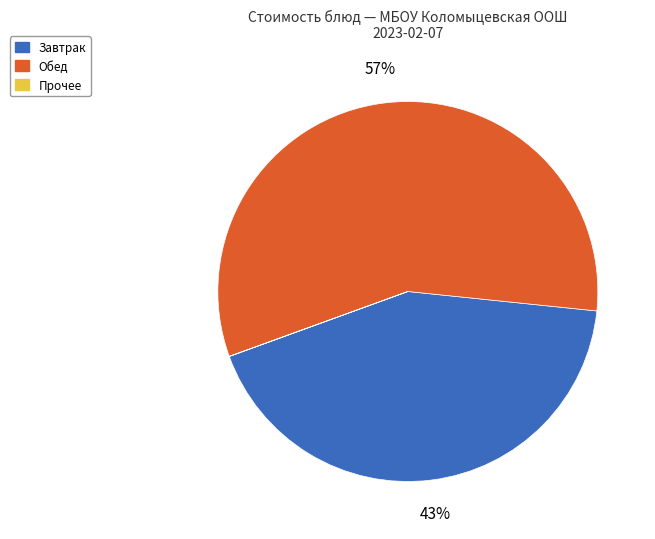

Does any single category account for the majority?

Yes